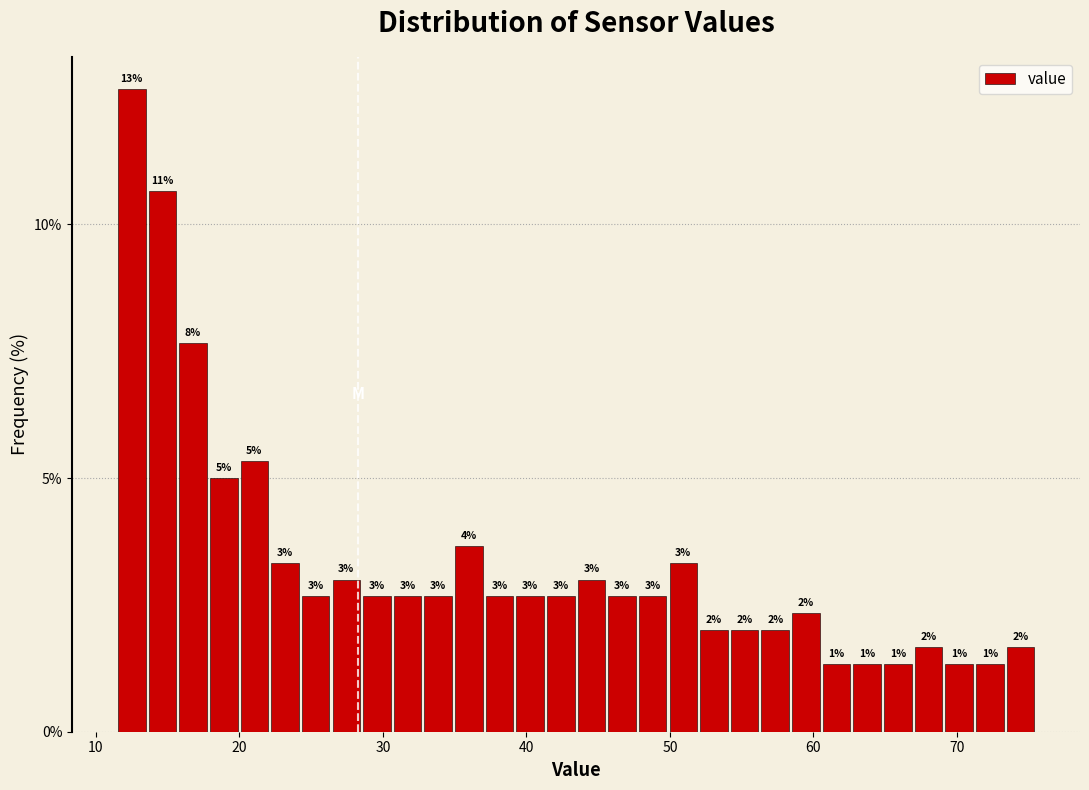

Around what value on the x-axis is the tallest bar? Give the approximate position of its centre, as read against the axis.

12